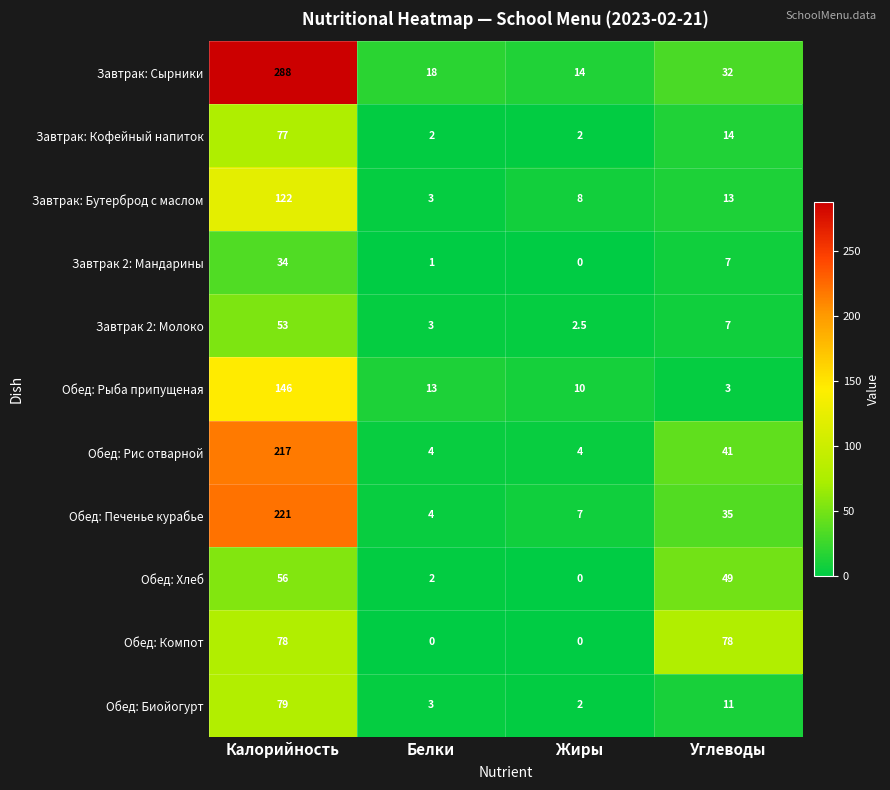

The value of Завтрак 2: Молоко at Жиры is 2.5. True or false?

True